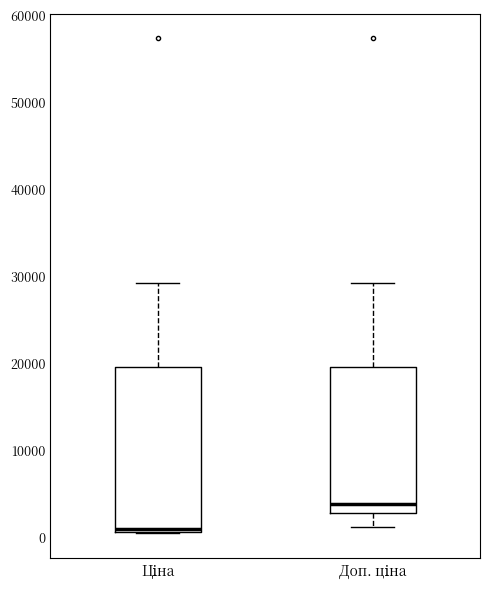

Where is the upper edge of the box for Ціна on the y-axis? The values are not printed on the chart, so give them approximately, as read against the axis.

20000